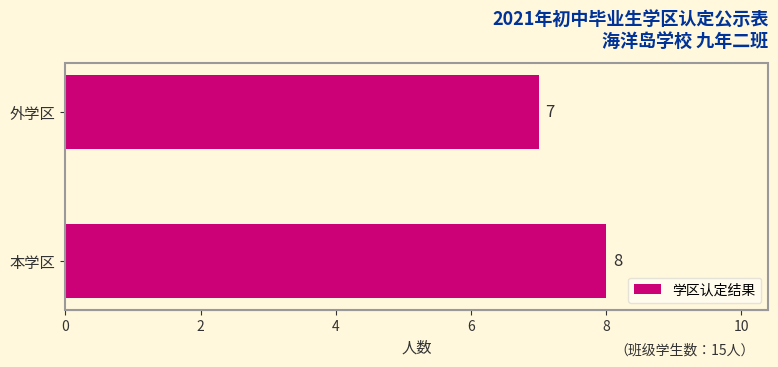

What is the sum of the values at 本学区 and 外学区?

15